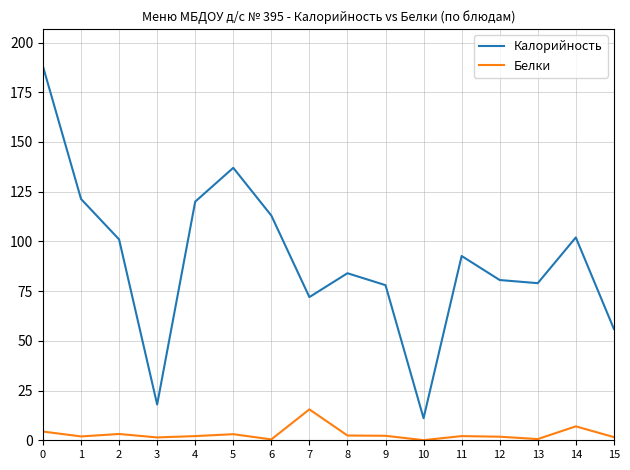

Where is Белки nearest to the value 7?

14